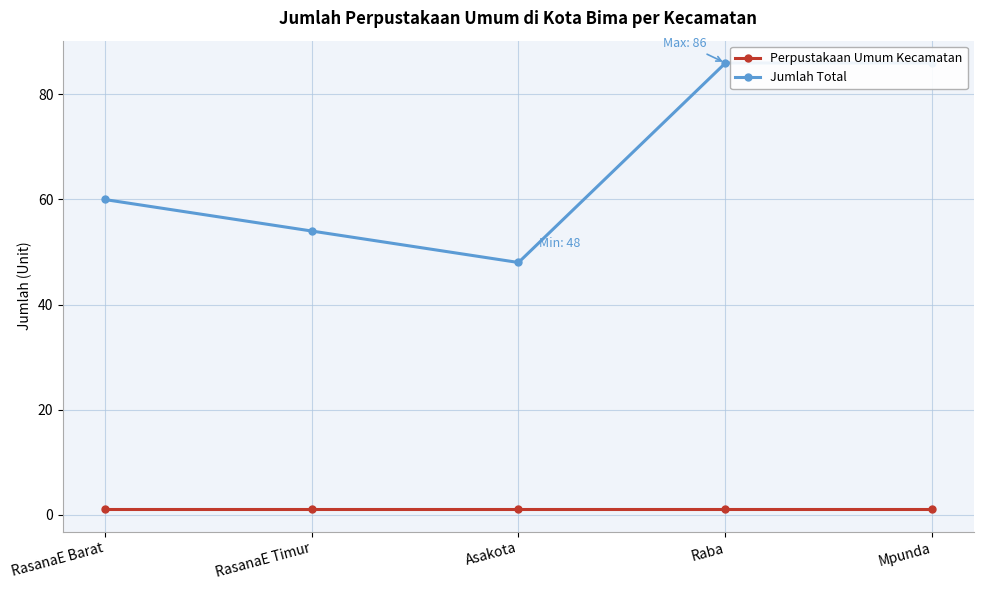

Reading left to right, what are all the values shown in this chart?

Perpustakaan Umum Kecamatan: RasanaE Barat=1	RasanaE Timur=1	Asakota=1	Raba=1	Mpunda=1
Jumlah Total: RasanaE Barat=60	RasanaE Timur=54	Asakota=48	Raba=86	Mpunda=86